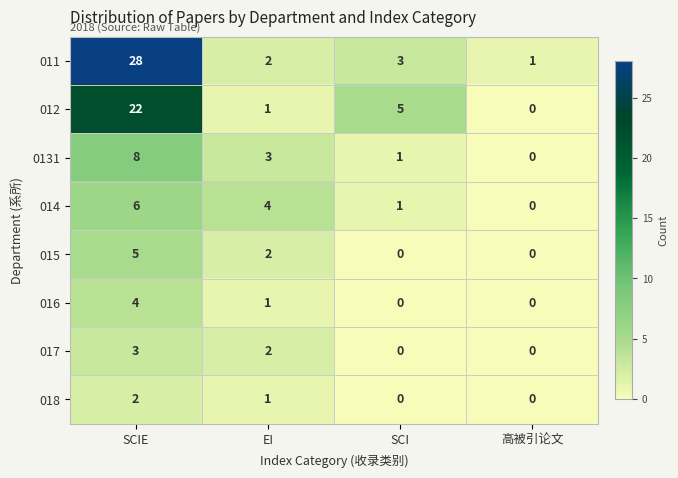

The 016 series shows 1 at EI. True or false?

True